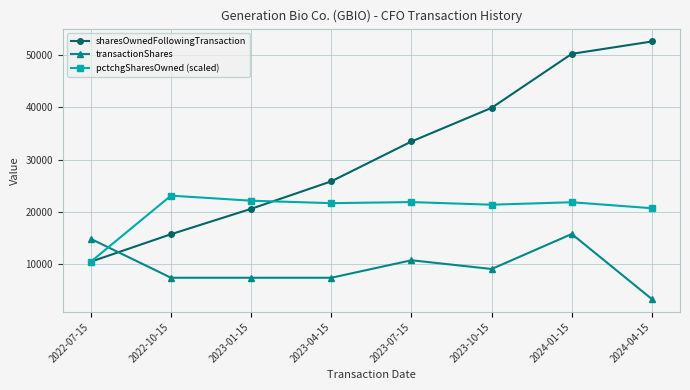

What is the difference between the highest and lowest values at 2022-07-15?

4367.0